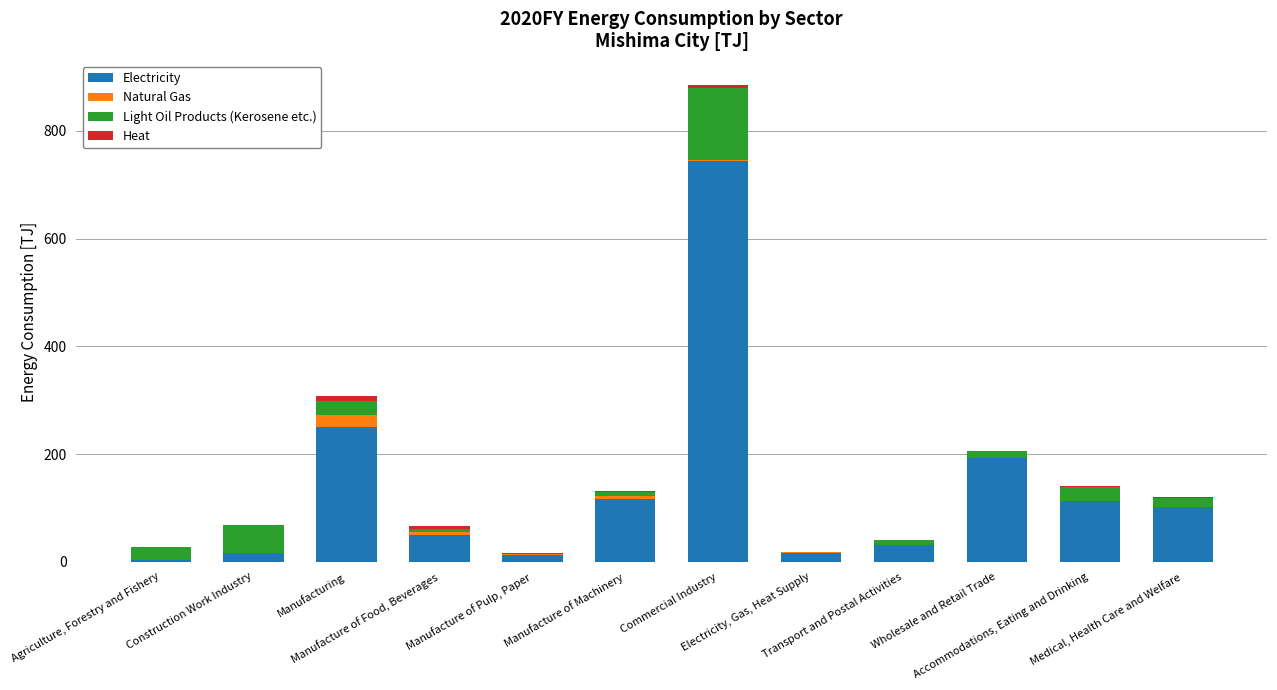

What is the value of the Electricity bar at the 4th from the left?

49.0